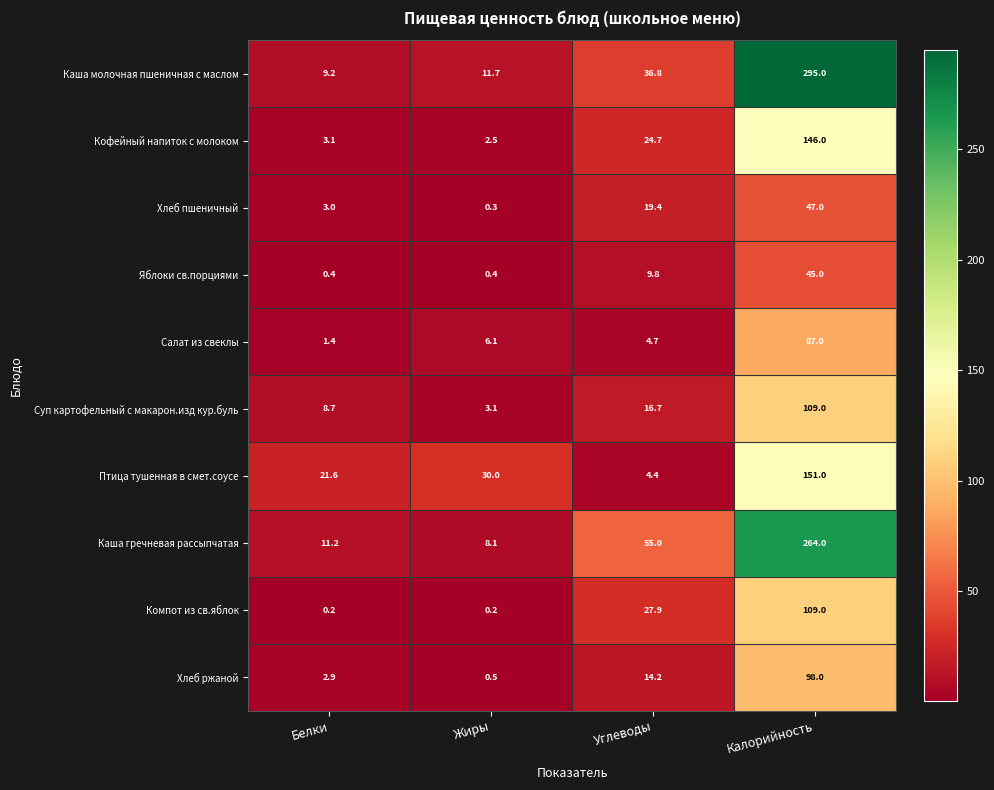

Count the number of categories in the chart.

4